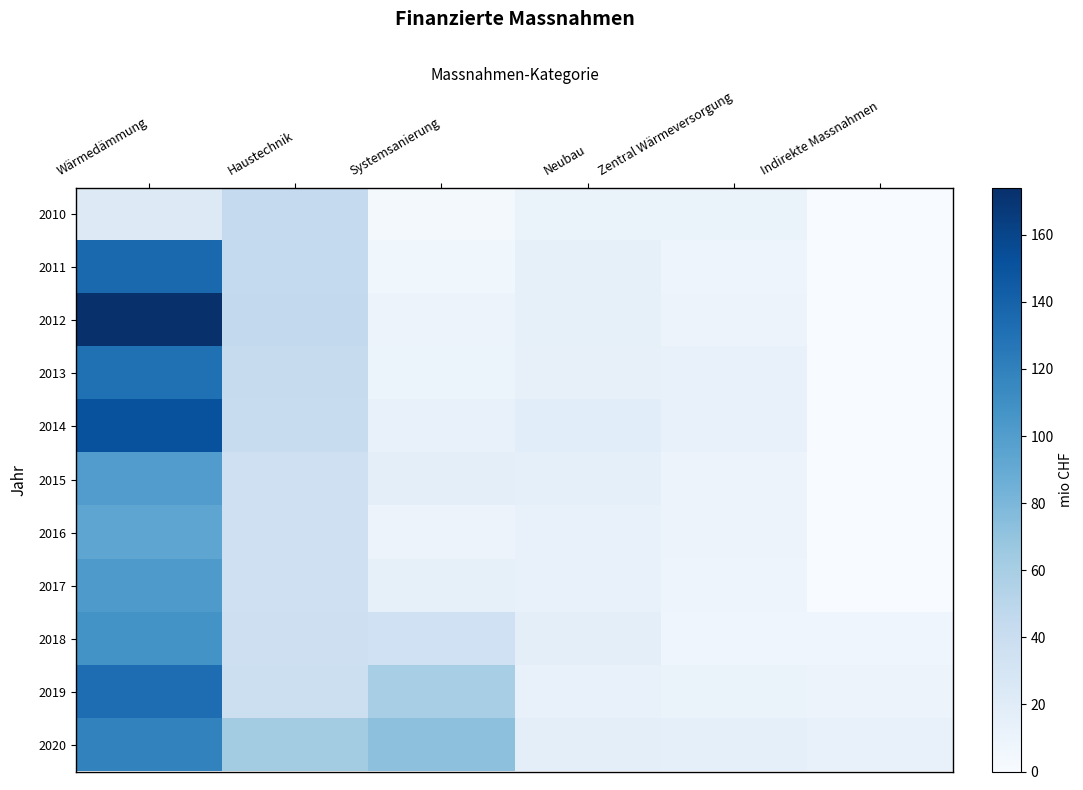

What is the spread (max minus min) of values at Neubau?

8.0